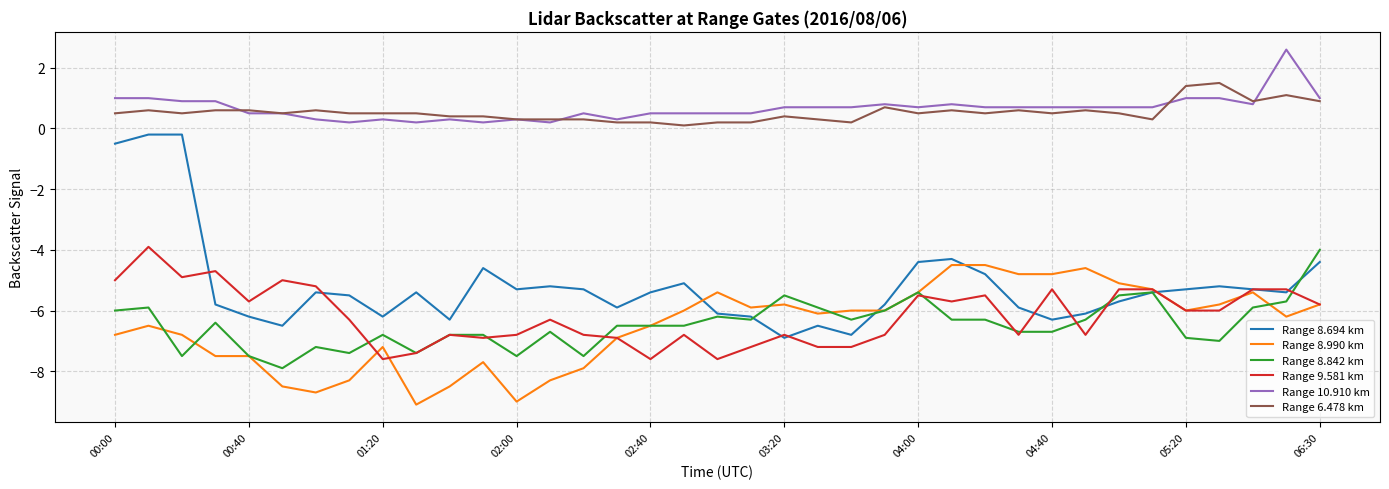

What is the maximum value for Range 6.478 km?

1.5